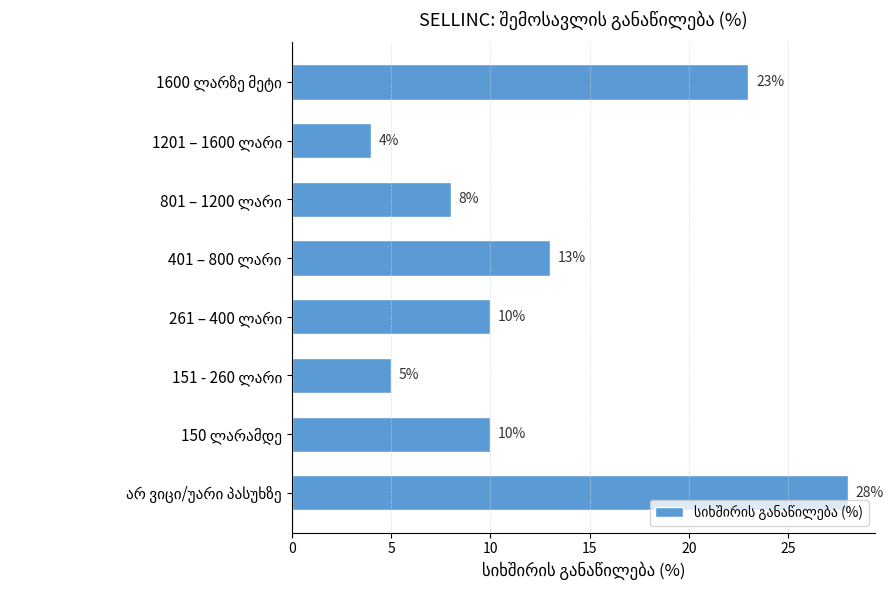

What is the difference between the maximum and minimum values?

24